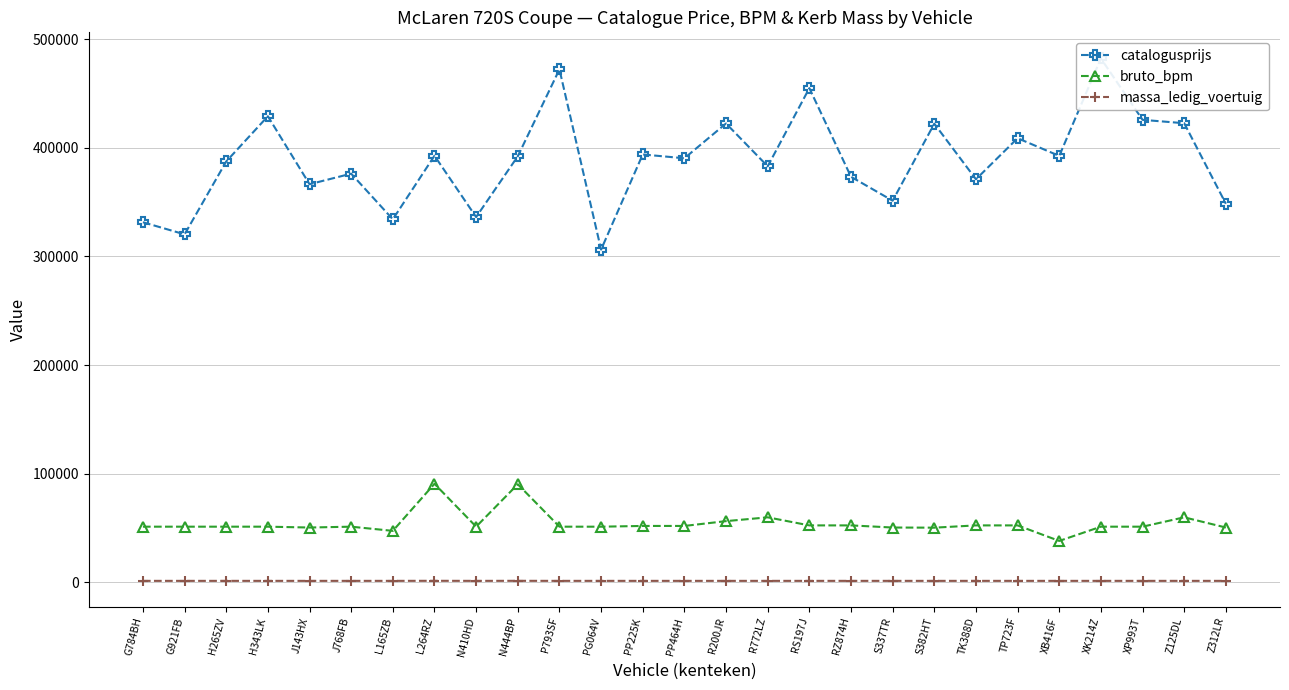

Rank the series at N444BP from highest to lowest value.

catalogusprijs, bruto_bpm, massa_ledig_voertuig